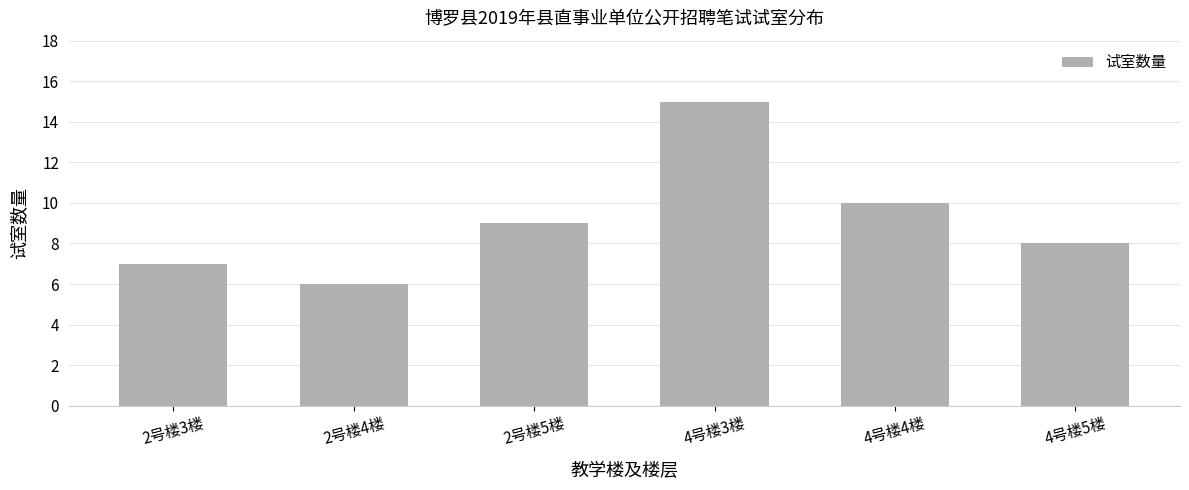

What is the value of the 2nd bar from the left?

6